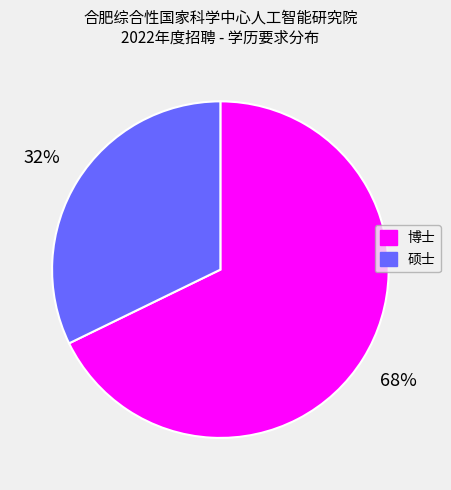

Which slice is the smallest?

硕士